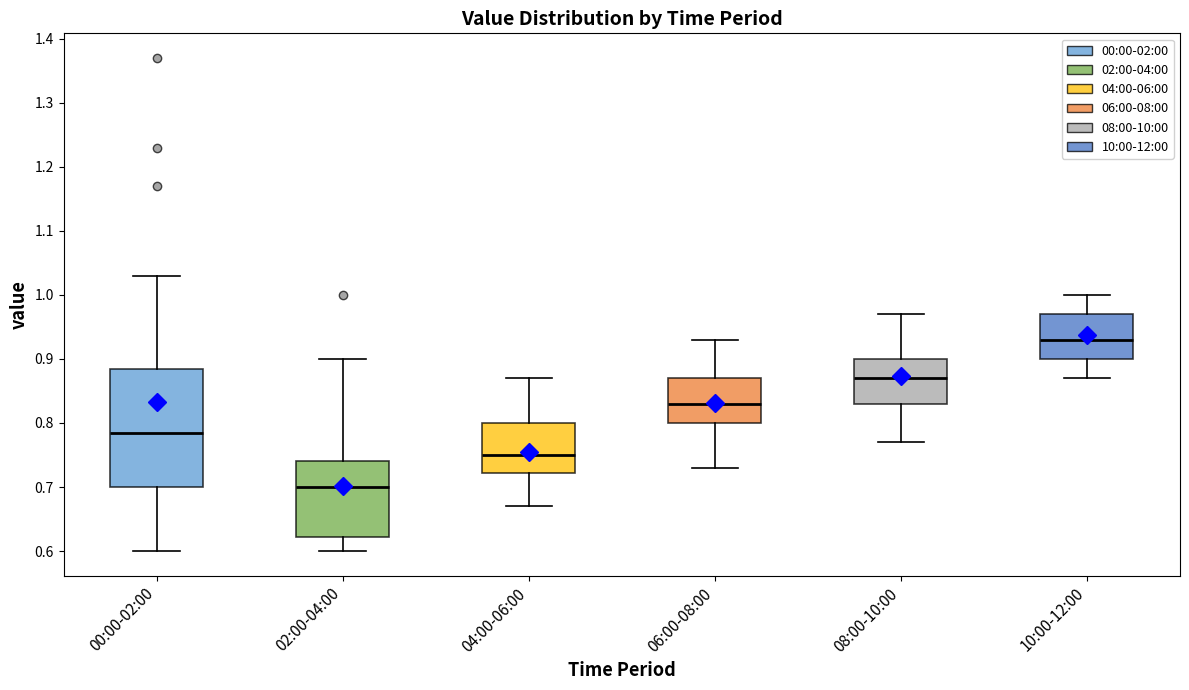

Reading left to right, read every box against the y-axis: the position of its median line, the range the box covers, and the ends of its whiskers. The values are not printed on the chart, so give them approximately, as read against the axis.

00:00-02:00: median 0.79, box 0.70 to 0.89, whiskers 0.60 to 1.03
02:00-04:00: median 0.70, box 0.62 to 0.74, whiskers 0.60 to 0.90
04:00-06:00: median 0.75, box 0.72 to 0.80, whiskers 0.67 to 0.87
06:00-08:00: median 0.83, box 0.80 to 0.87, whiskers 0.73 to 0.93
08:00-10:00: median 0.87, box 0.83 to 0.90, whiskers 0.77 to 0.97
10:00-12:00: median 0.93, box 0.90 to 0.97, whiskers 0.87 to 1.00